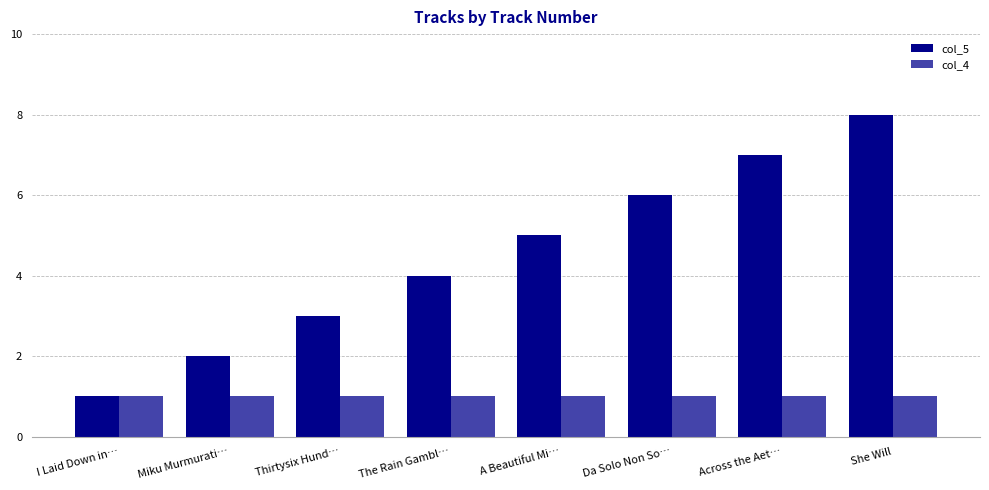

What is the maximum value shown in the chart?

8